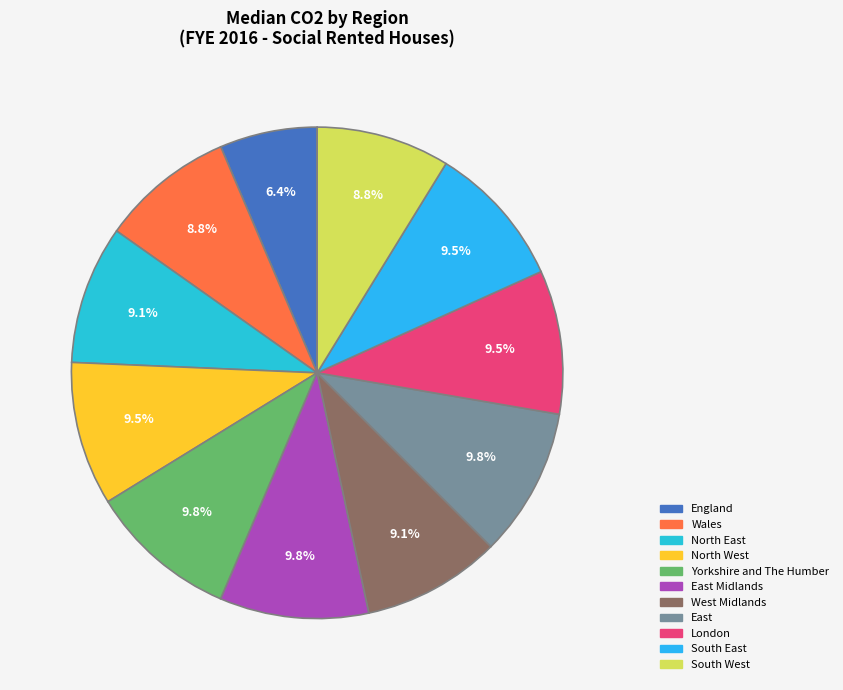

How many segments does this pie chart have?

11